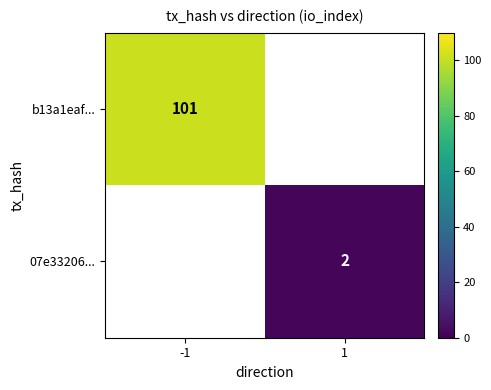

The value of b13a1eaf... at -1 is 101. True or false?

True